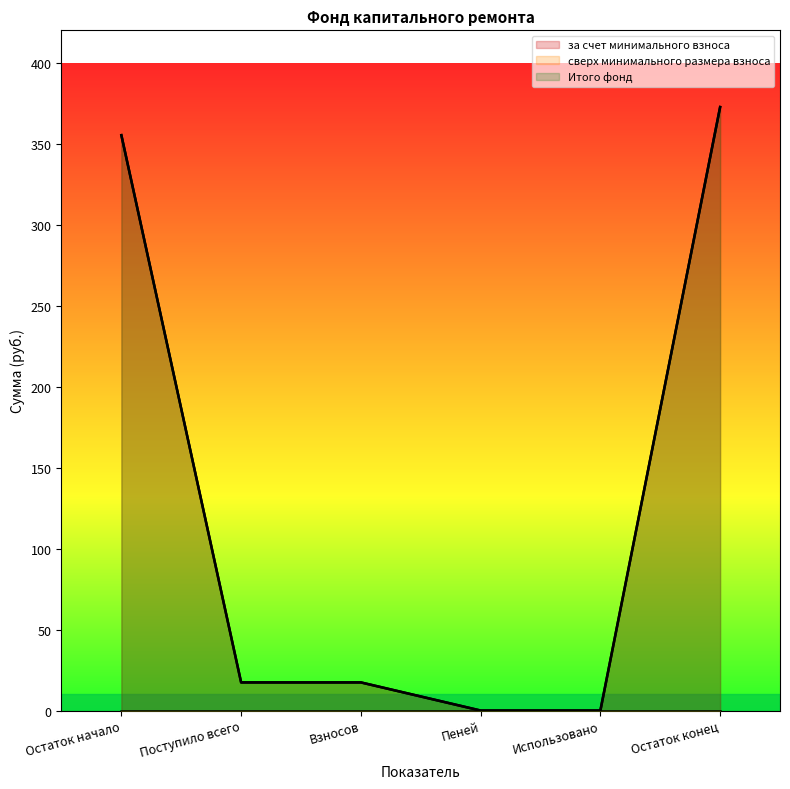

True or false: за счет минимального взноса has more than 0 interior local peaks.

False